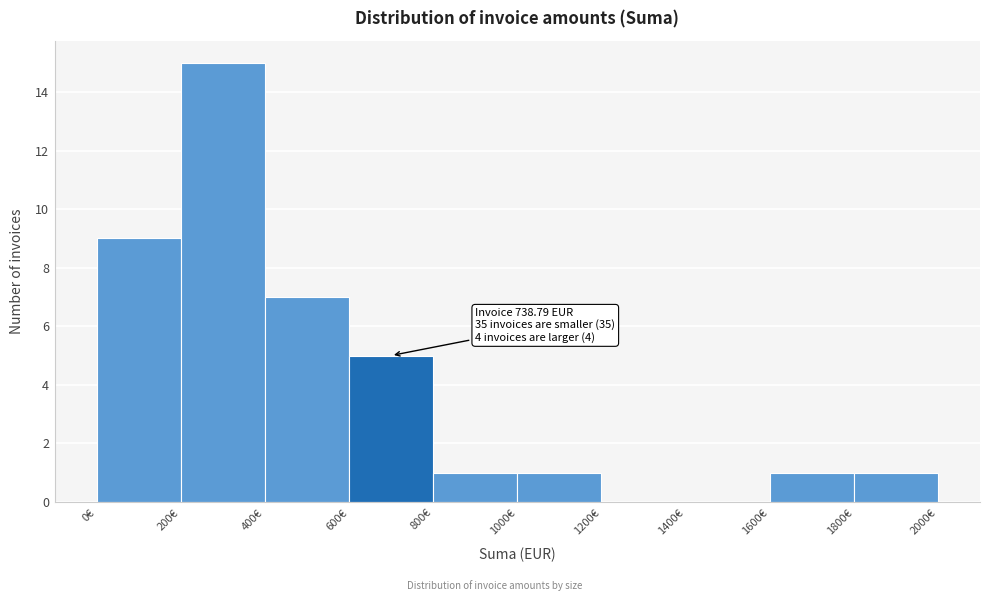

Over which range of the x-axis is the bar tallest?

200 to 400